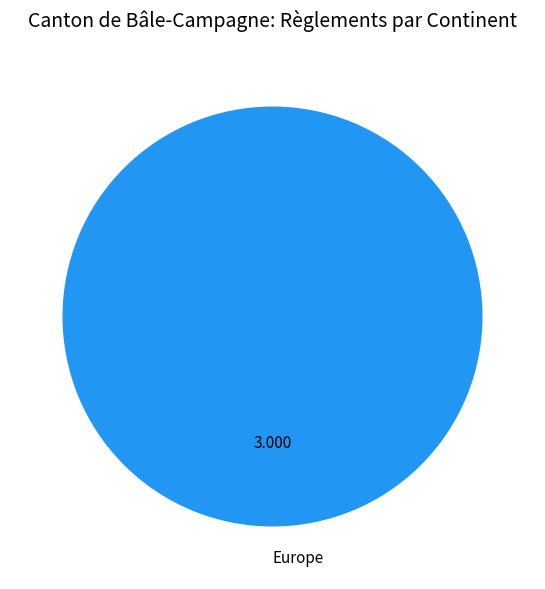

Rank the categories by value from lowest to highest.

Europe